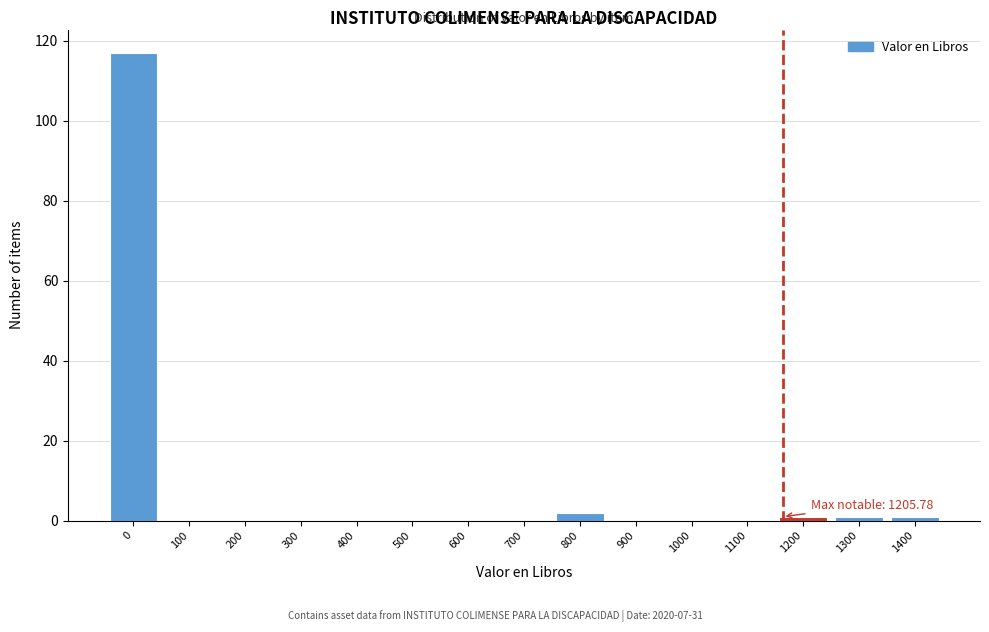

Reading left to right, list all the values displayed in this chart.

0=117	100=0	200=0	300=0	400=0	500=0	600=0	700=0	800=2	900=0	1000=0	1100=0	1200=1	1300=1	1400=1